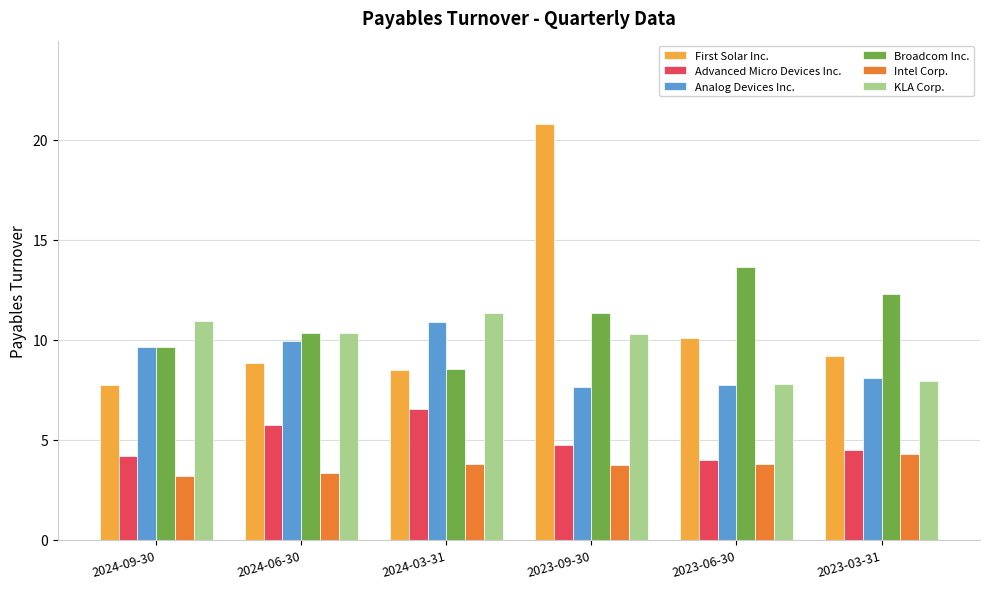

What position from the left is 2023-09-30?

4